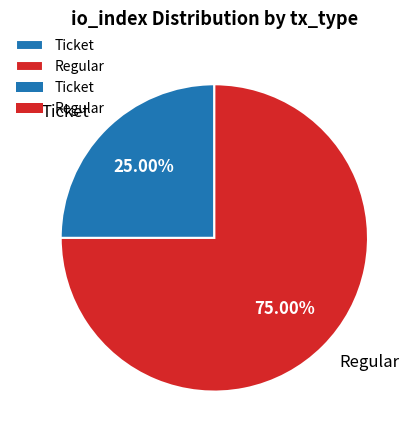

Rank the categories by value from lowest to highest.

Ticket, Regular